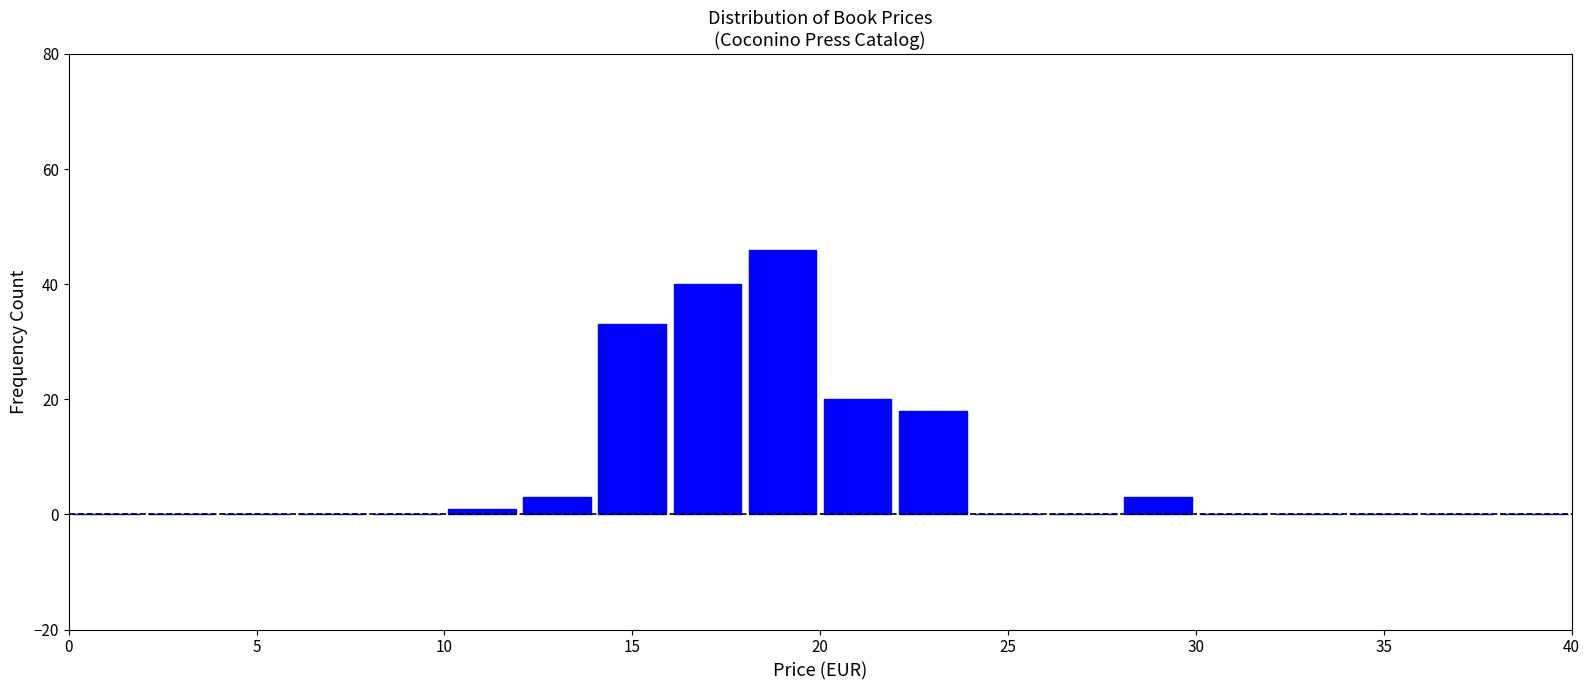

Which range on the x-axis has the tallest bar?

18 to 20